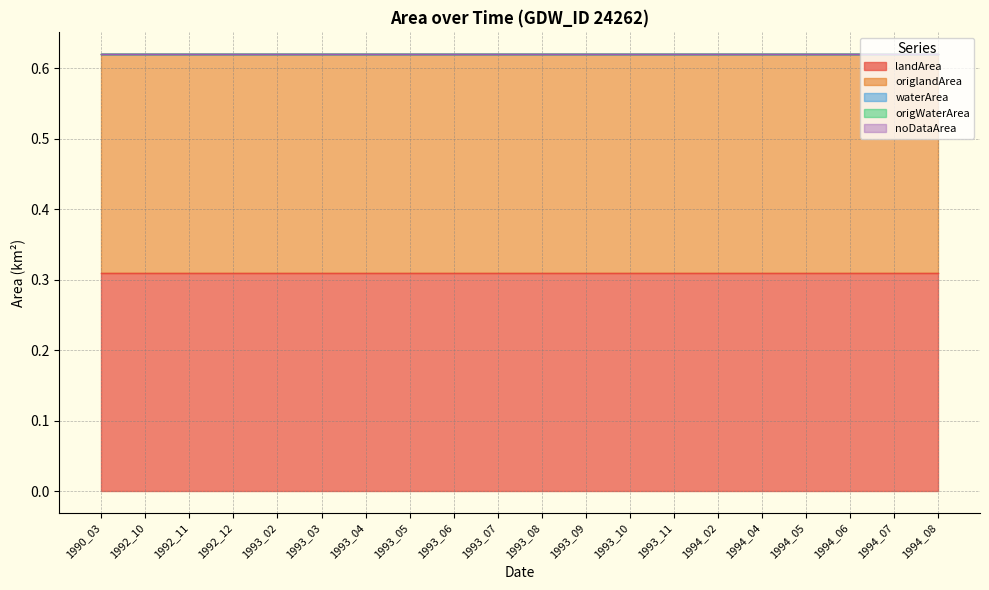

True or false: origWaterArea has more than 2 interior local peaks.

False